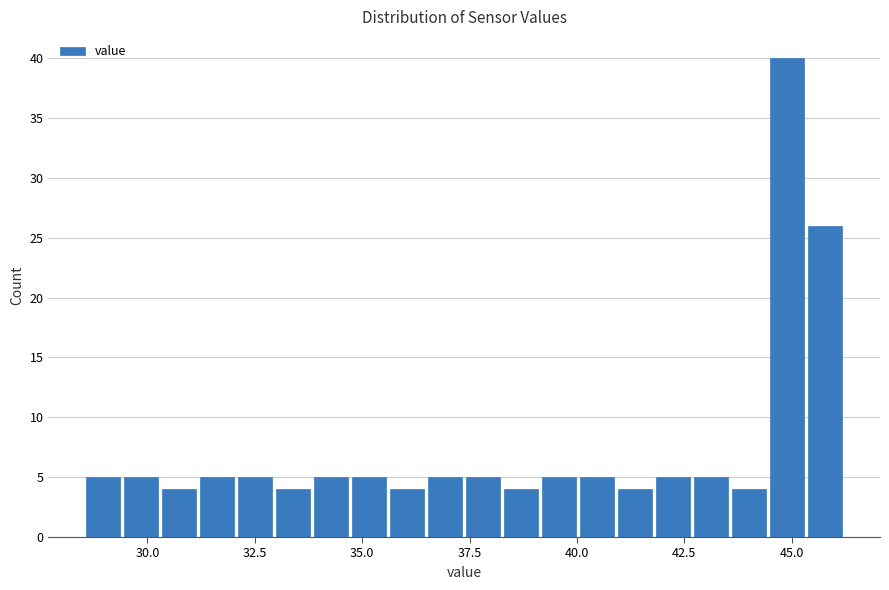

Around what value on the x-axis is the tallest bar? Give the approximate position of its centre, as read against the axis.

45.0